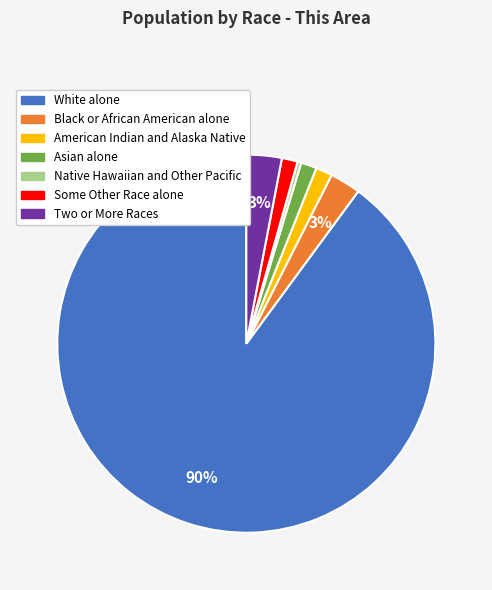

What is the smallest slice in the pie chart?

Native Hawaiian and Other Pacific